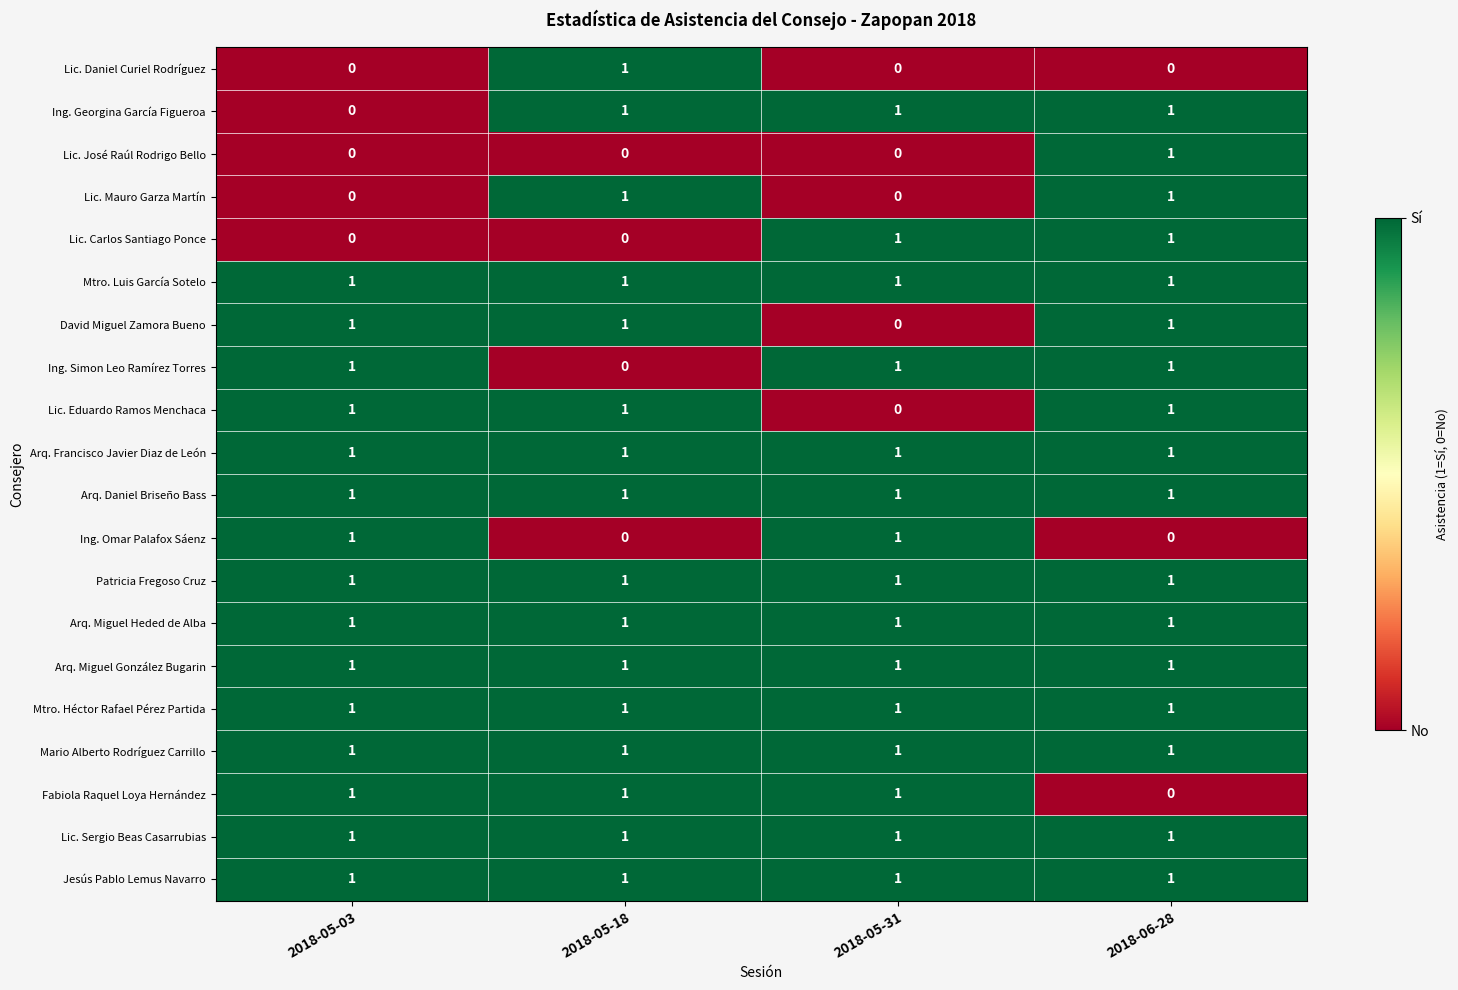

What is the sum of all Ing. Georgina García Figueroa values?

3